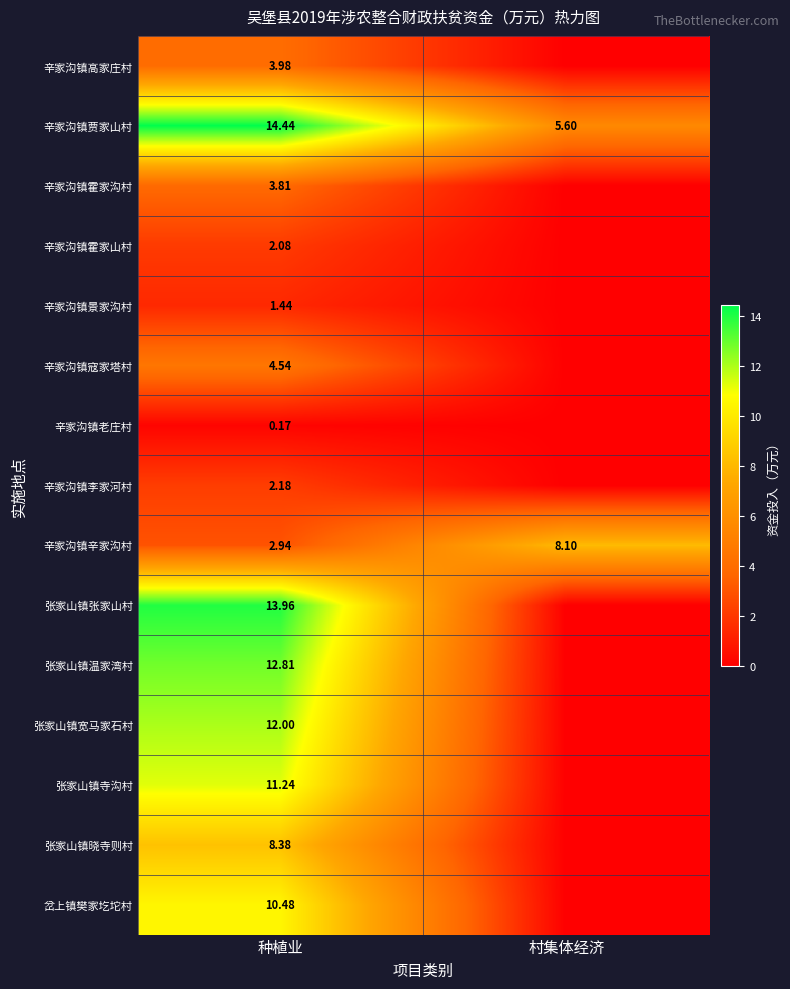

Rank the series at 种植业 from lowest to highest value.

辛家沟镇老庄村, 辛家沟镇景家沟村, 辛家沟镇霍家山村, 辛家沟镇李家河村, 辛家沟镇辛家沟村, 辛家沟镇霍家沟村, 辛家沟镇高家庄村, 辛家沟镇寇家塔村, 张家山镇晓寺则村, 岔上镇樊家圪坨村, 张家山镇寺沟村, 张家山镇宽马家石村, 张家山镇温家湾村, 张家山镇张家山村, 辛家沟镇贾家山村